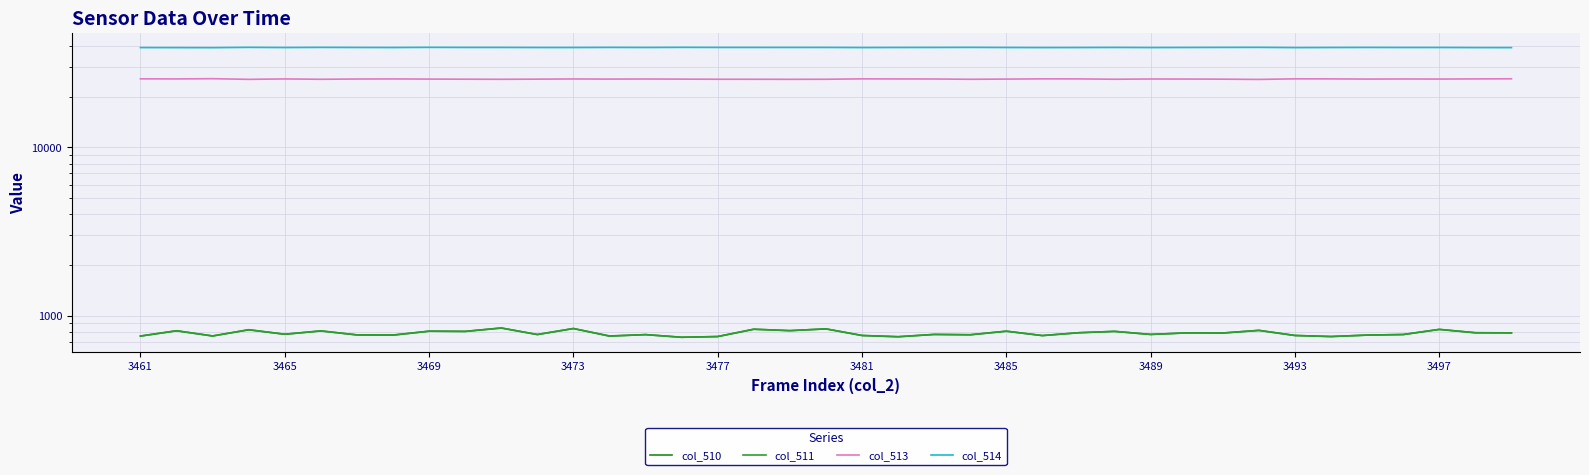

What is the value of the col_513 point at the 4th from the left?

25381